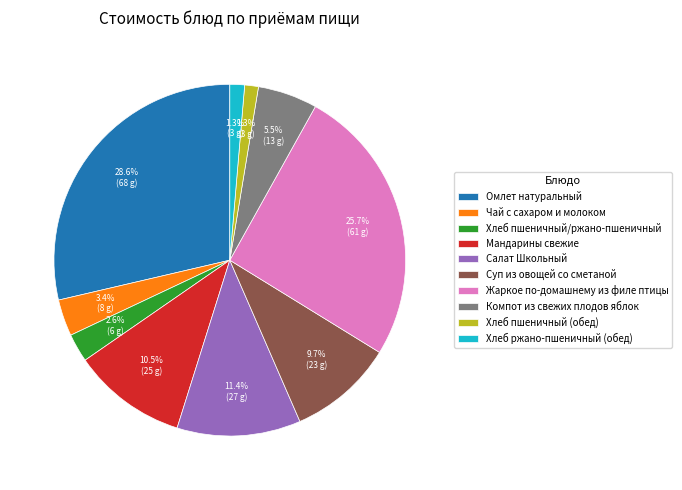

Which slice is the largest?

Омлет натуральный